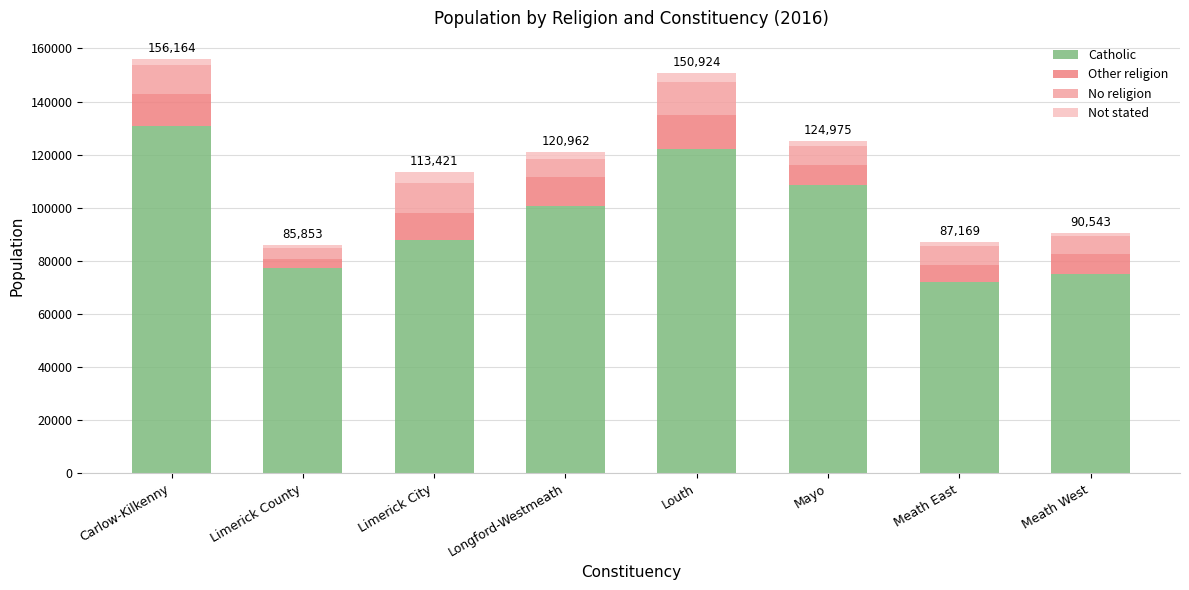

At which label does Catholic reach its peak?

Carlow-Kilkenny